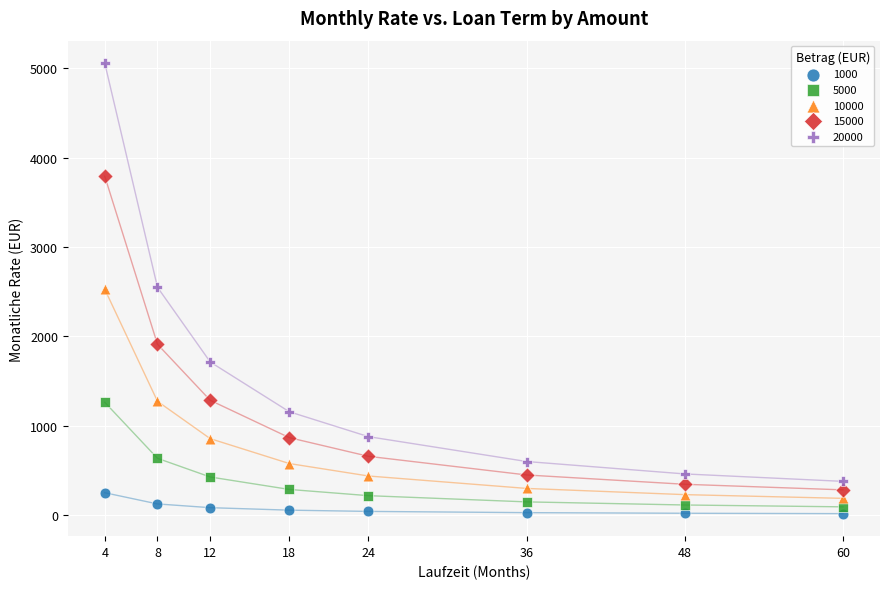

Which series contains the highest Y value?

20000